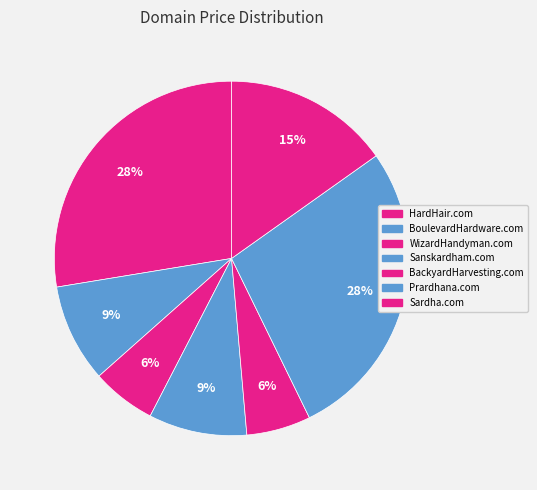

Count the number of slices in the pie.

7